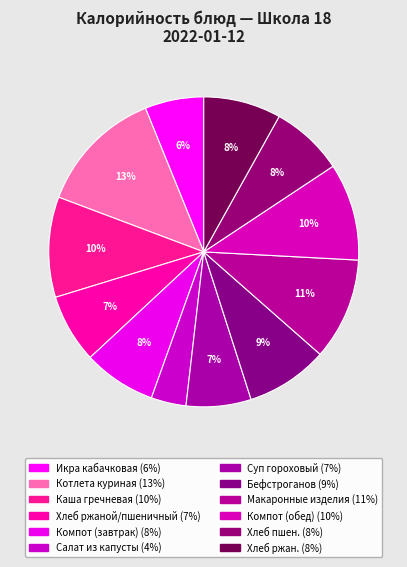

Is it true that Котлета куриная is 5% of the pie?

False